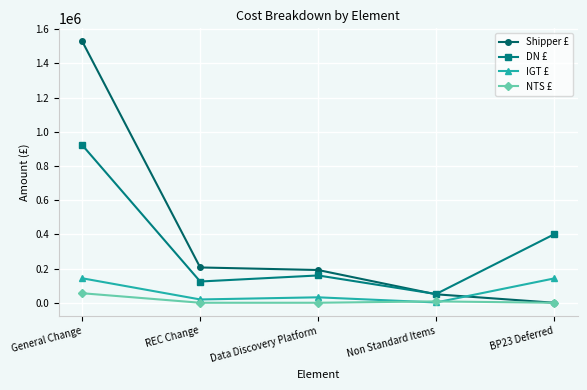

True or false: DN £ and IGT £ intersect in this chart.

False